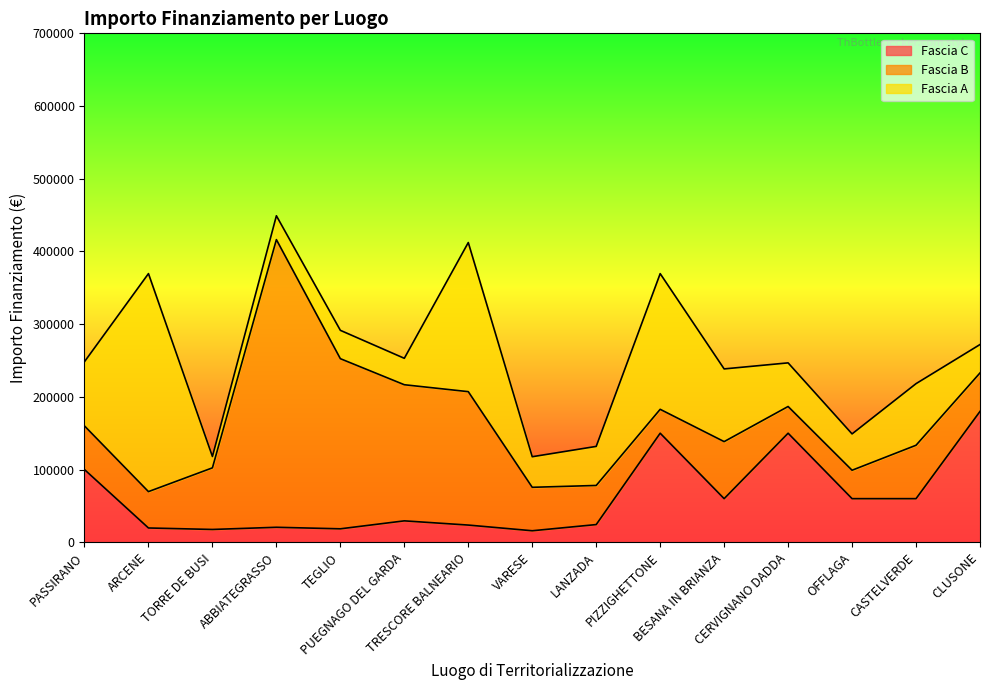

List the labels in order of Fascia C value, largest first.

CLUSONE, PIZZIGHETTONE, CERVIGNANO DADDA, PASSIRANO, BESANA IN BRIANZA, OFFLAGA, CASTELVERDE, PUEGNAGO DEL GARDA, LANZADA, TRESCORE BALNEARIO, ABBIATEGRASSO, ARCENE, TEGLIO, TORRE DE BUSI, VARESE